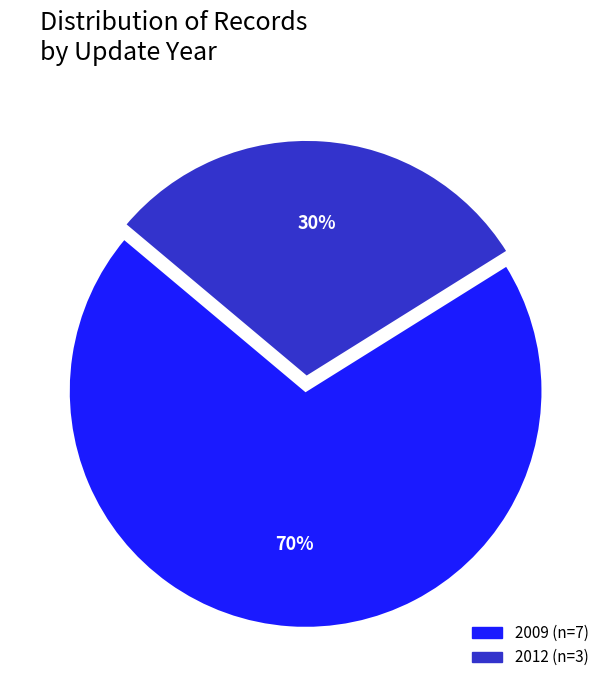

Does any single category account for the majority?

Yes